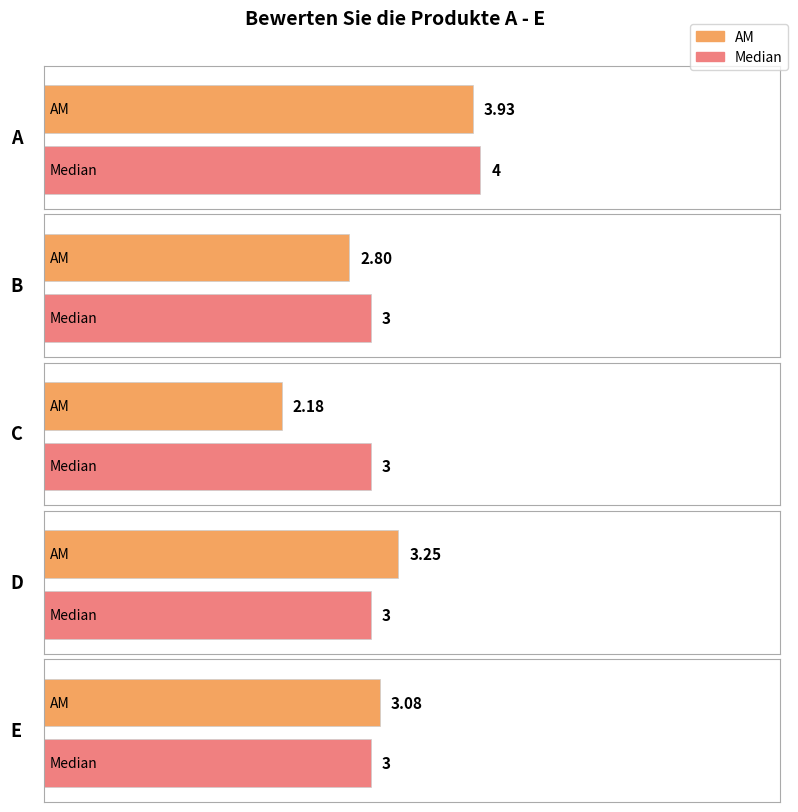

What is the total value across all series at D?

6.2